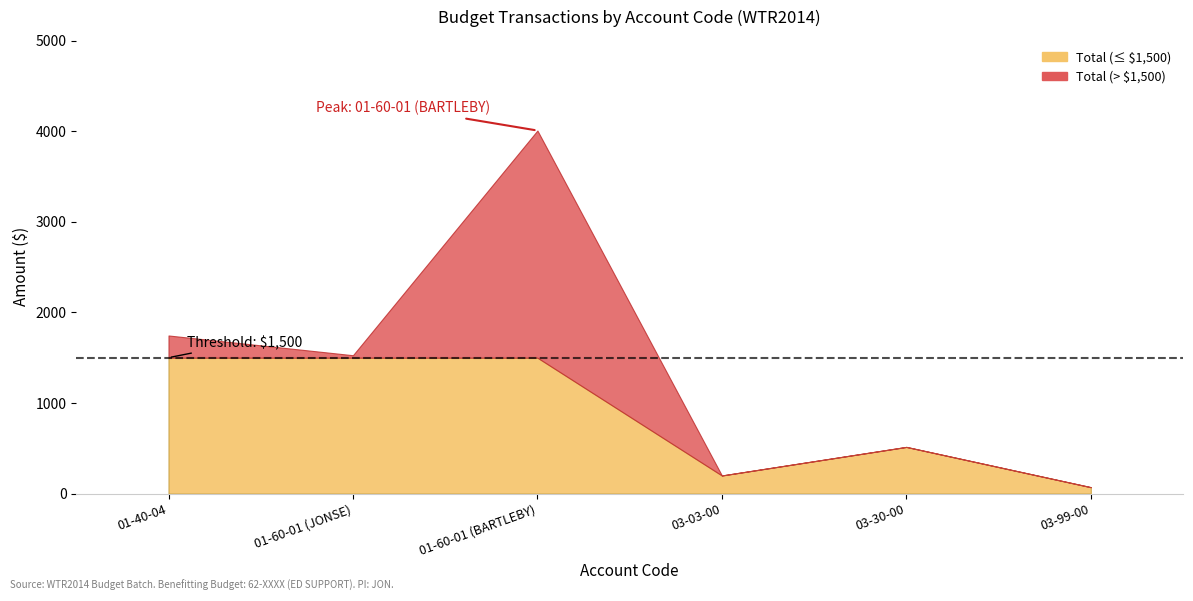

How many data points in Cost Share Amount are above 730?

3